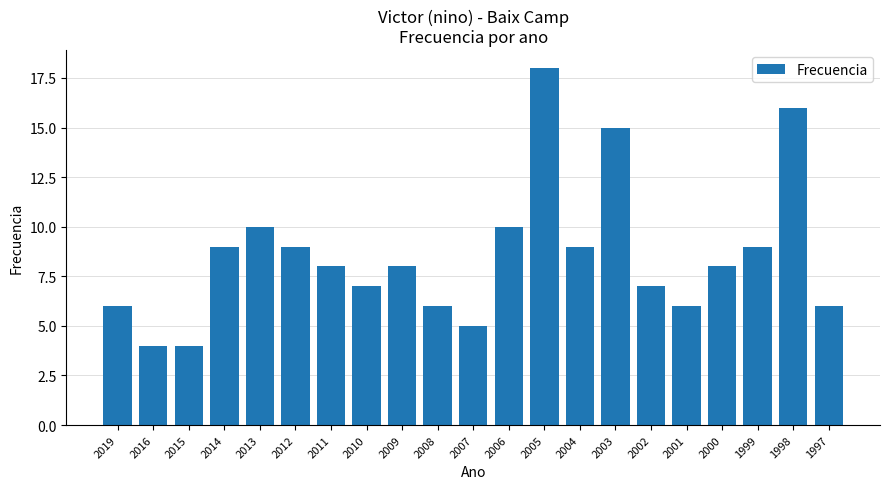

At which label does the data first exceed 8?

2014